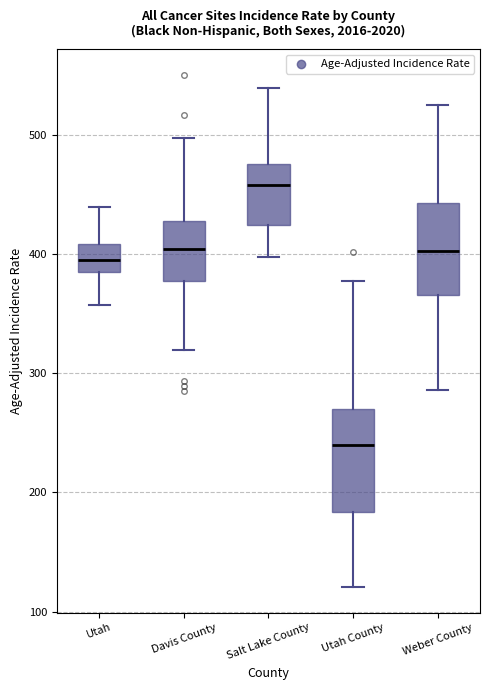

Which box's median line is the highest?

Salt Lake County